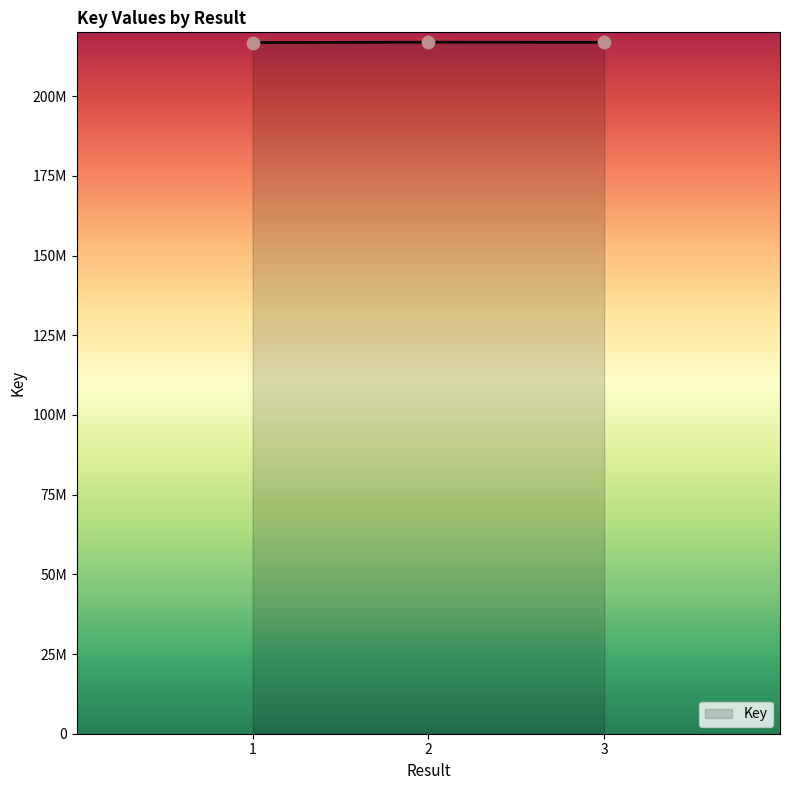

Is this an area chart (filled region under the line)?

Yes